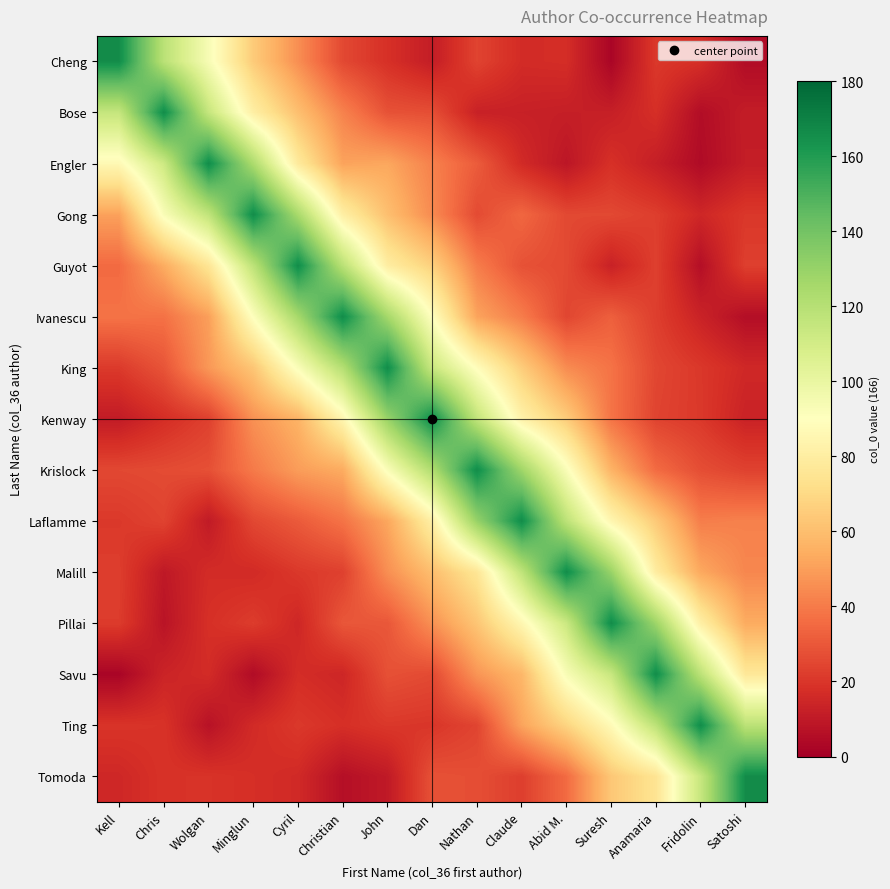

Reading left to right, what are all the values shown in this chart?

Cheng: Kell=166.0	Chris=118.8	Wolgan=93.6	Minglun=64.6	Cyril=45.5	Christian=25.6	John=18.2	Dan=11.3	Nathan=24.1	Claude=16.6	Abid M.=17.2	Suresh=2.4	Anamaria=20.8	Fridolin=17.6	Satoshi=4.9
Bose: Kell=114.9	Chris=166.0	Wolgan=114.9	Minglun=80.7	Cyril=60.5	Christian=42.2	John=28.3	Dan=27.3	Nathan=12.9	Claude=12.6	Abid M.=11.9	Suresh=12.2	Anamaria=17.7	Fridolin=5.4	Satoshi=11.2
Engler: Kell=86.4	Chris=112.2	Wolgan=166.0	Minglun=123.4	Cyril=78.0	Christian=51.3	John=52.5	Dan=41.8	Nathan=31.2	Claude=16.2	Abid M.=8.7	Suresh=18.2	Anamaria=11.8	Fridolin=4.5	Satoshi=11.3
Gong: Kell=50.7	Chris=92.8	Wolgan=116.4	Minglun=166.0	Cyril=124.5	Christian=80.8	John=60.4	Dan=44.4	Nathan=26.2	Claude=34.5	Abid M.=25.6	Suresh=25.6	Anamaria=22.4	Fridolin=15.0	Satoshi=20.5
Guyot: Kell=35.3	Chris=53.9	Wolgan=75.5	Minglun=117.8	Cyril=166.0	Christian=119.0	John=80.0	Dan=66.6	Nathan=40.6	Claude=28.1	Abid M.=25.9	Suresh=12.9	Anamaria=22.8	Fridolin=6.0	Satoshi=22.8
Ivanescu: Kell=37.9	Chris=37.5	Wolgan=50.1	Minglun=90.9	Cyril=125.4	Christian=166.0	John=125.9	Dan=90.0	Nathan=51.5	Claude=40.7	Abid M.=24.8	Suresh=32.3	Anamaria=22.6	Fridolin=13.4	Satoshi=5.8
King: Kell=21.3	Chris=29.0	Wolgan=48.1	Minglun=62.7	Cyril=92.3	Christian=120.7	John=166.0	Dan=113.7	Nathan=88.9	Claude=65.2	Abid M.=44.7	Suresh=37.9	Anamaria=24.9	Fridolin=20.5	Satoshi=15.3
Kenway: Kell=10.6	Chris=17.2	Wolgan=23.1	Minglun=46.2	Cyril=56.3	Christian=84.8	John=129.4	Dan=166.0	Nathan=116.3	Claude=82.8	Abid M.=65.1	Suresh=38.1	Anamaria=24.0	Fridolin=20.9	Satoshi=13.3
Krislock: Kell=25.4	Chris=26.3	Wolgan=27.7	Minglun=39.9	Cyril=49.6	Christian=53.7	John=92.4	Dan=122.1	Nathan=166.0	Claude=127.4	Abid M.=92.5	Suresh=56.4	Anamaria=35.7	Fridolin=27.0	Satoshi=23.6
Laflamme: Kell=20.9	Chris=24.0	Wolgan=10.2	Minglun=25.3	Cyril=30.8	Christian=38.0	John=52.4	Dan=81.3	Nathan=130.1	Claude=166.0	Abid M.=117.7	Suresh=85.0	Anamaria=64.1	Fridolin=40.8	Satoshi=41.9
Malill: Kell=22.3	Chris=9.6	Wolgan=16.7	Minglun=16.1	Cyril=20.8	Christian=23.2	John=45.7	Dan=60.1	Nathan=75.6	Claude=116.8	Abid M.=166.0	Suresh=129.4	Anamaria=79.4	Fridolin=52.9	Satoshi=43.3
Pillai: Kell=21.8	Chris=7.9	Wolgan=18.0	Minglun=22.0	Cyril=14.8	Christian=29.6	John=29.8	Dan=46.2	Nathan=62.7	Claude=85.3	Abid M.=113.1	Suresh=166.0	Anamaria=128.0	Fridolin=81.0	Satoshi=53.7
Savu: Kell=2.2	Chris=13.9	Wolgan=16.6	Minglun=4.9	Cyril=17.0	Christian=14.6	John=28.0	Dan=26.0	Nathan=47.3	Claude=57.7	Abid M.=93.3	Suresh=114.0	Anamaria=166.0	Fridolin=118.1	Satoshi=76.9
Ting: Kell=19.4	Chris=18.9	Wolgan=7.2	Minglun=16.2	Cyril=20.9	Christian=17.9	John=20.7	Dan=19.9	Nathan=24.3	Claude=51.5	Abid M.=68.0	Suresh=87.3	Anamaria=118.1	Fridolin=166.0	Satoshi=118.3
Tomoda: Kell=15.1	Chris=18.9	Wolgan=19.1	Minglun=17.6	Cyril=15.9	Christian=6.2	John=10.0	Dan=28.1	Nathan=27.2	Claude=22.6	Abid M.=35.5	Suresh=63.3	Anamaria=74.7	Fridolin=114.5	Satoshi=166.0